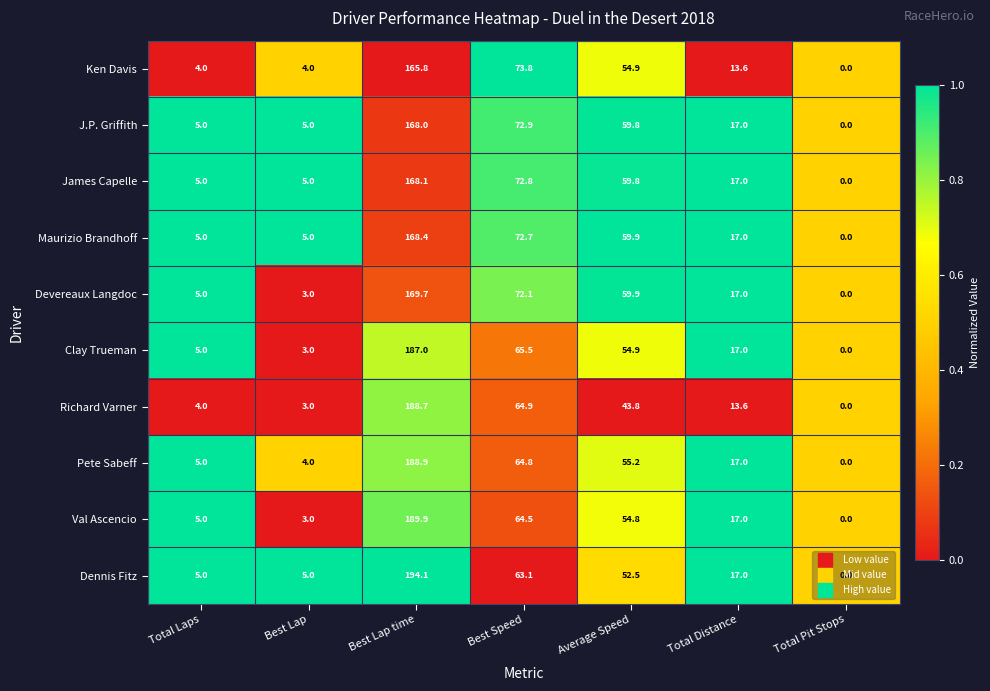

The value of Pete Sabeff at Best Speed is 64.8. True or false?

True